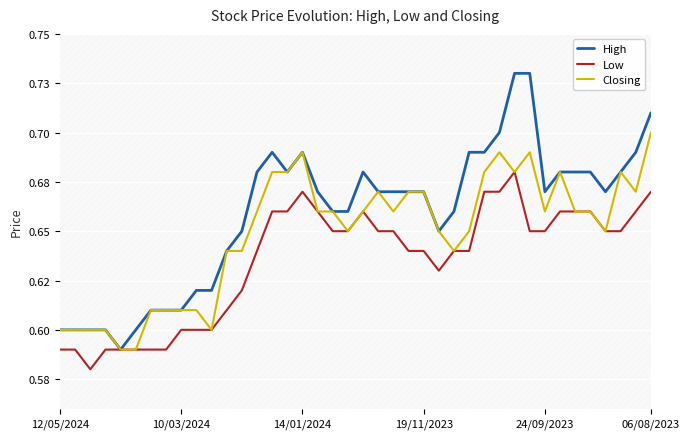

Reading left to right, what are all the values shown in this chart?

High: 0.6	0.6	0.6	0.6	0.6	0.6	0.6	0.6	0.6	0.6	0.6	0.6	0.7	0.7	0.7	0.7	0.7	0.7	0.7	0.7	0.7	0.7	0.7	0.7	0.7	0.7	0.7	0.7	0.7	0.7	0.7	0.7	0.7	0.7	0.7	0.7	0.7	0.7	0.7	0.7
Low: 0.6	0.6	0.6	0.6	0.6	0.6	0.6	0.6	0.6	0.6	0.6	0.6	0.6	0.6	0.7	0.7	0.7	0.7	0.7	0.7	0.7	0.7	0.7	0.6	0.6	0.6	0.6	0.6	0.7	0.7	0.7	0.7	0.7	0.7	0.7	0.7	0.7	0.7	0.7	0.7
Closing: 0.6	0.6	0.6	0.6	0.6	0.6	0.6	0.6	0.6	0.6	0.6	0.6	0.6	0.7	0.7	0.7	0.7	0.7	0.7	0.7	0.7	0.7	0.7	0.7	0.7	0.7	0.6	0.7	0.7	0.7	0.7	0.7	0.7	0.7	0.7	0.7	0.7	0.7	0.7	0.7